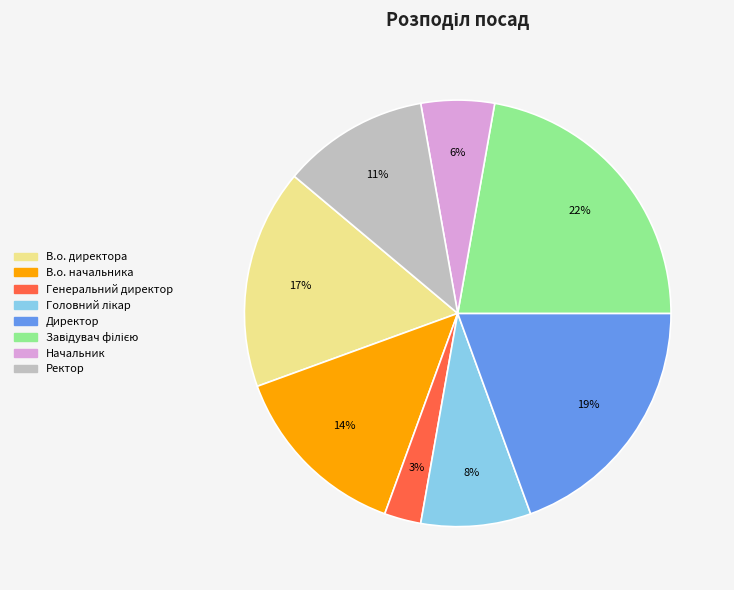

Which category has the smallest portion of the pie?

Генеральний директор